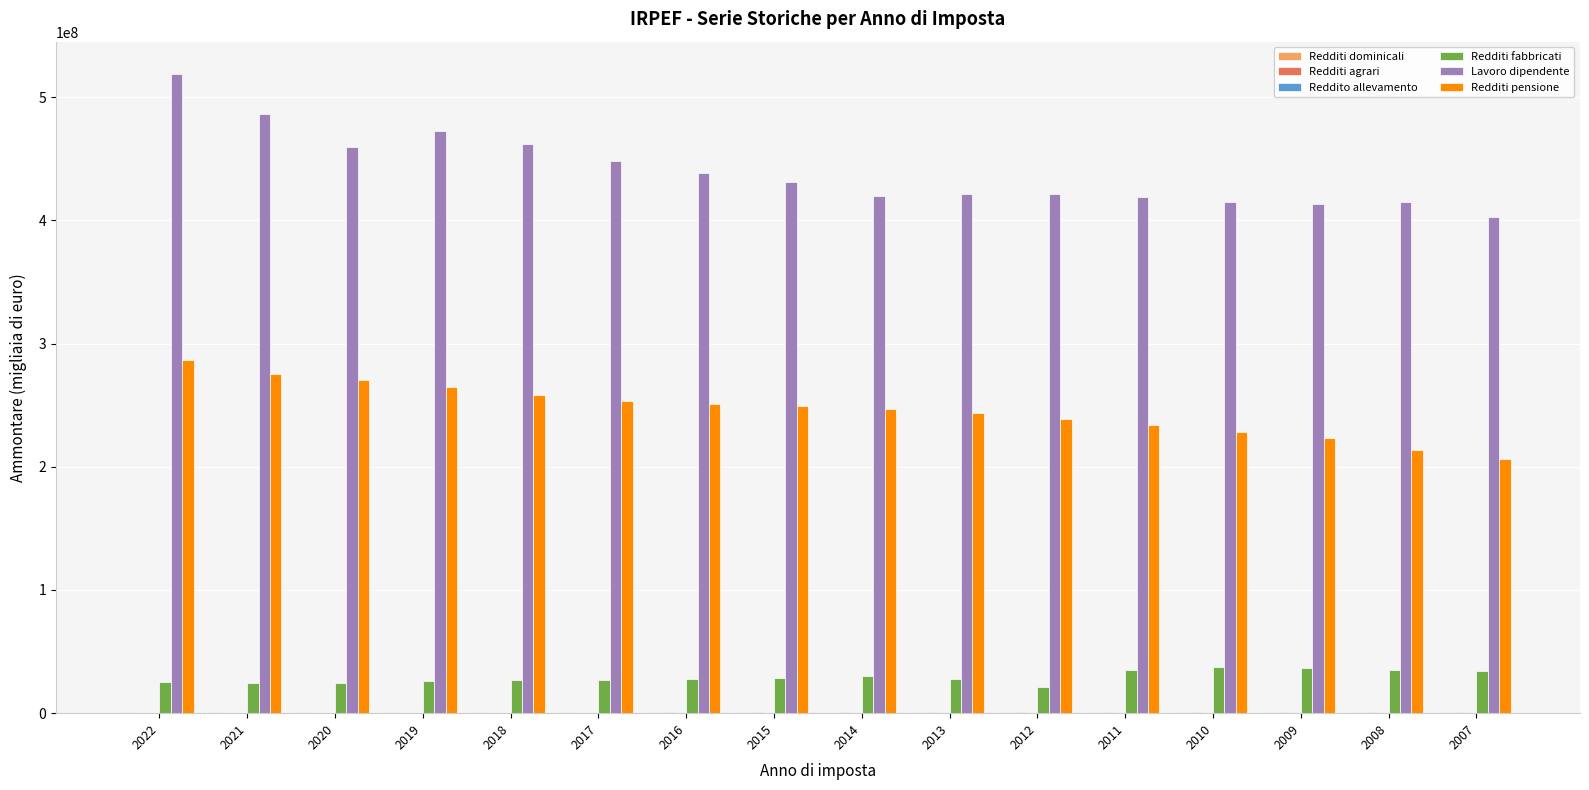

Is the value of Redditi pensione at 2008 greater than the value of Redditi fabbricati at 2019?

Yes